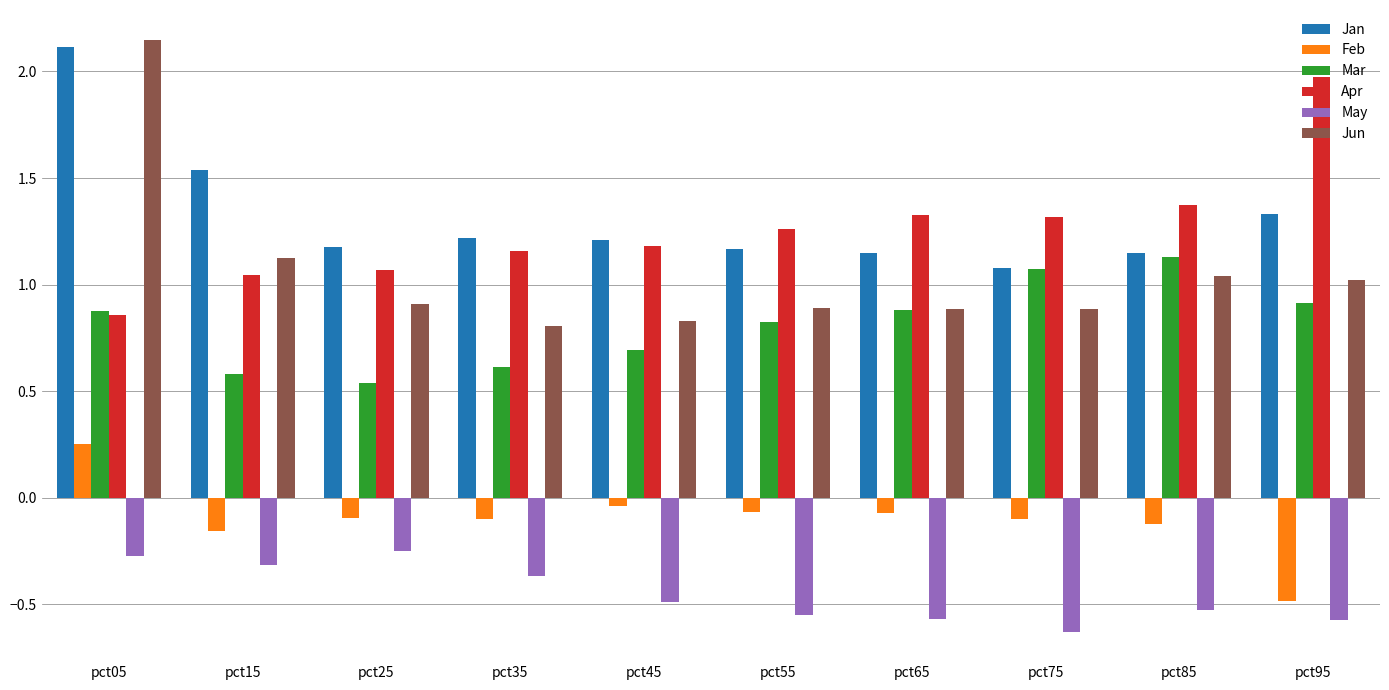

At pct55, list the series in order from smallest to largest.

May, Feb, Mar, Jun, Jan, Apr